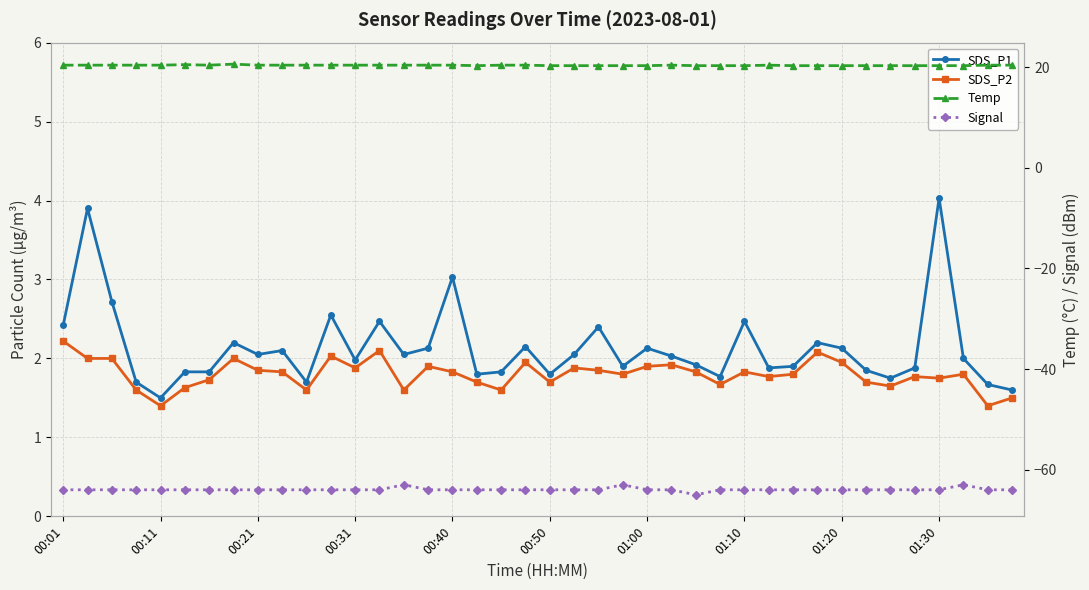

What is the approximate value of SDS_P2 at 15?

1.9